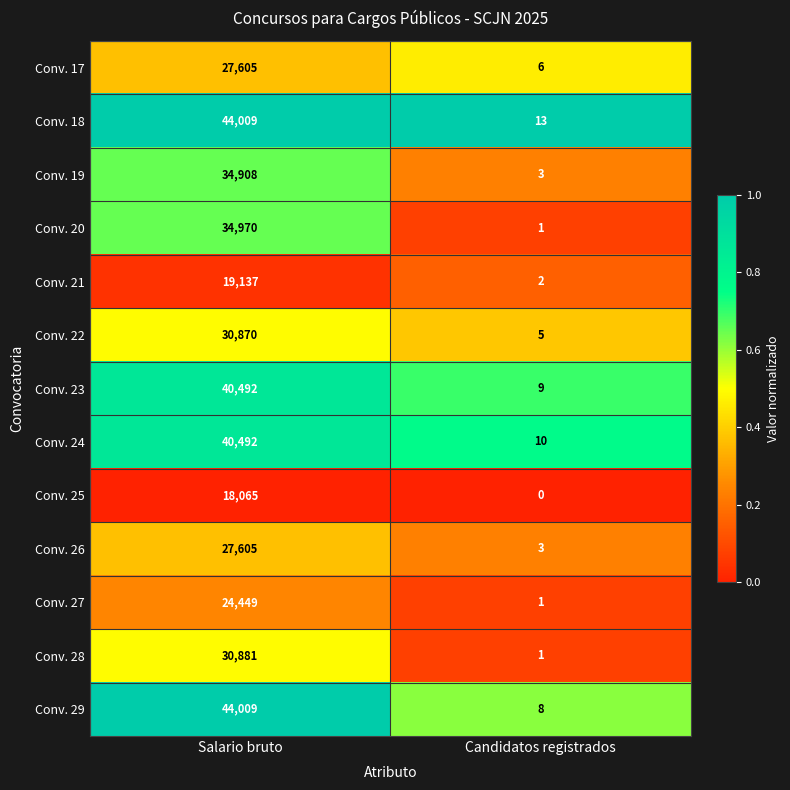

What is the sum of all Conv. 20 values?

34971